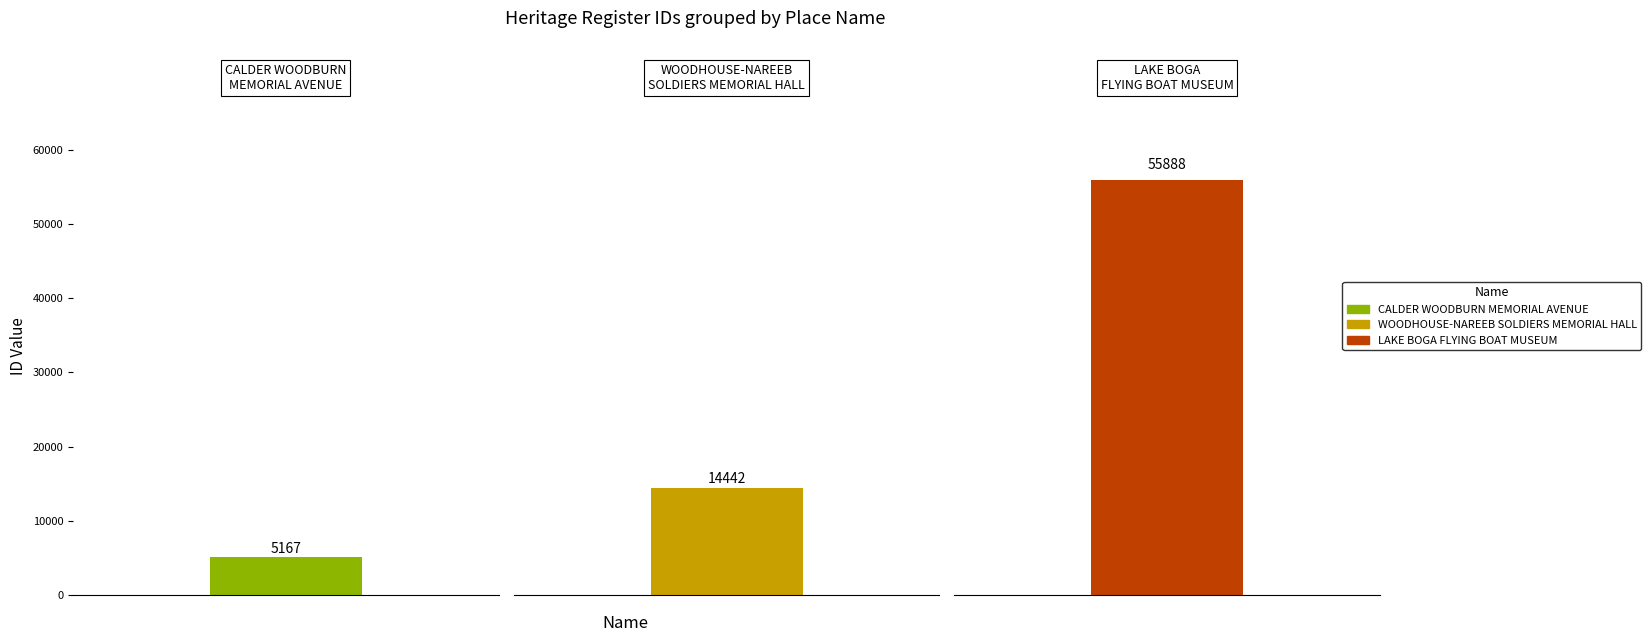

Rank the categories by value from highest to lowest.

LAKE BOGA FLYING BOAT MUSEUM, WOODHOUSE-NAREEB SOLDIERS MEMORIAL HALL, CALDER WOODBURN MEMORIAL AVENUE